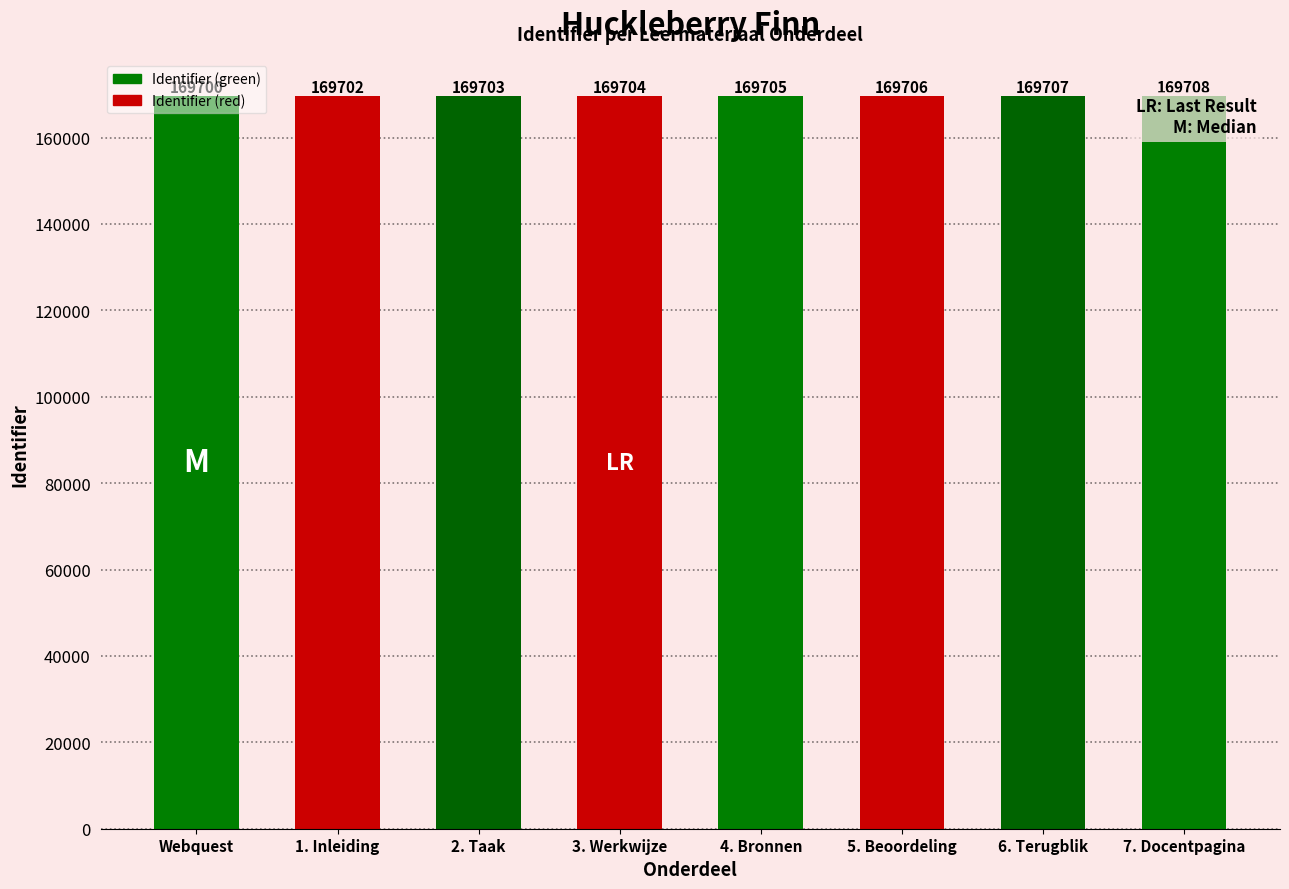

Count the values in the range 169703 to 169707.

5